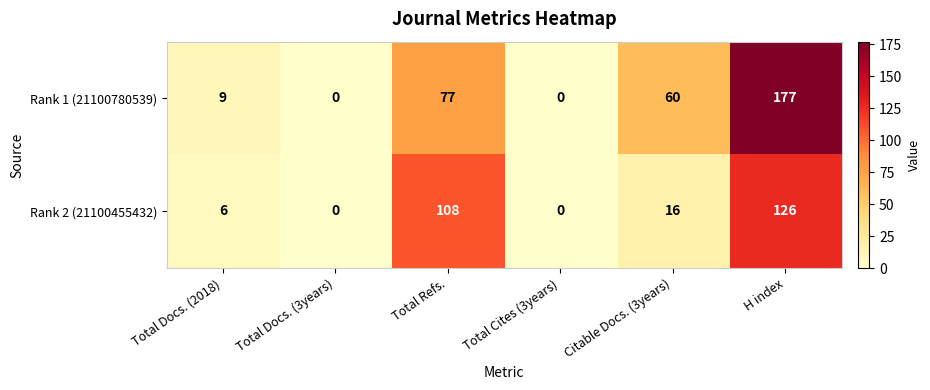

How many series are shown in this chart?

2